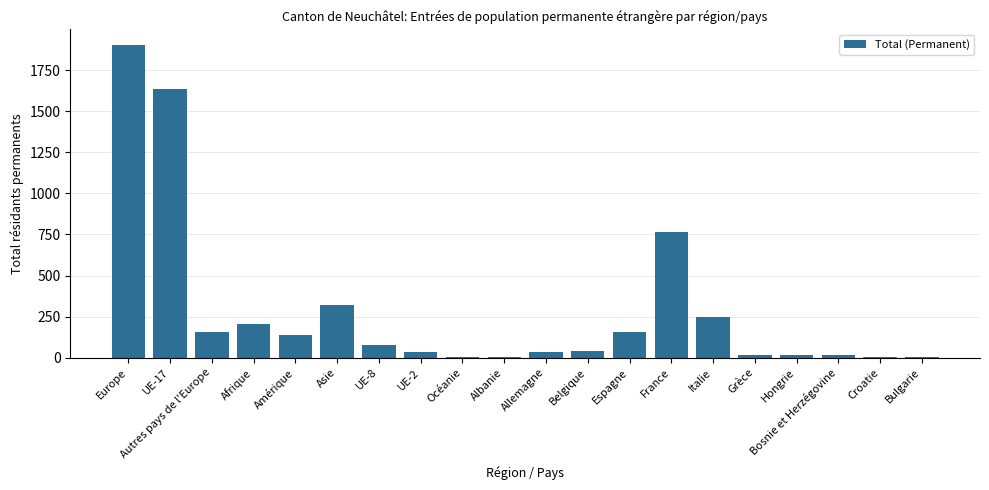

What is the sum of all values?

5772